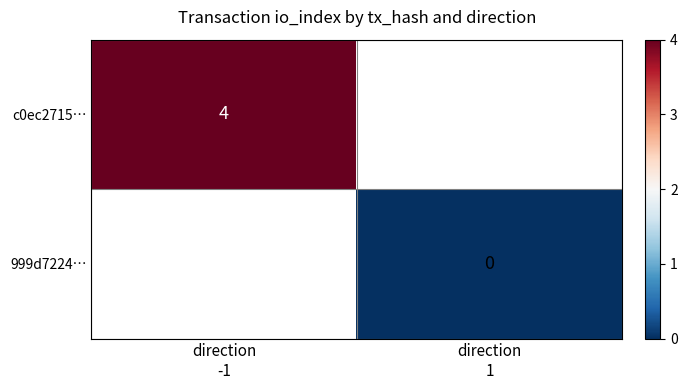

List the series in order of their overall mean, highest first.

c0ec2715…, 999d7224…